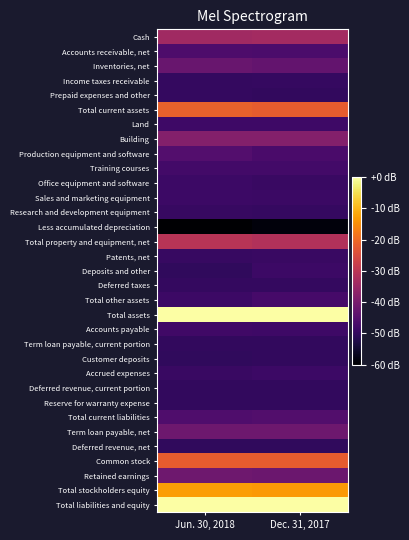

Reading left to right, transcribe all the data shown in this chart.

Cash: Jun. 30, 2018=-34.2	Dec. 31, 2017=-33.7
Accounts receivable, net: Jun. 30, 2018=-46.2	Dec. 31, 2017=-46.6
Inventories, net: Jun. 30, 2018=-42.4	Dec. 31, 2017=-43.0
Income taxes receivable: Jun. 30, 2018=-49.8	Dec. 31, 2017=-49.5
Prepaid expenses and other: Jun. 30, 2018=-49.8	Dec. 31, 2017=-50.1
Total current assets: Jun. 30, 2018=-21.2	Dec. 31, 2017=-21.9
Land: Jun. 30, 2018=-48.3	Dec. 31, 2017=-48.3
Building: Jun. 30, 2018=-38.3	Dec. 31, 2017=-38.3
Production equipment and software: Jun. 30, 2018=-45.4	Dec. 31, 2017=-46.8
Training courses: Jun. 30, 2018=-47.6	Dec. 31, 2017=-47.6
Office equipment and software: Jun. 30, 2018=-48.6	Dec. 31, 2017=-49.0
Sales and marketing equipment: Jun. 30, 2018=-48.6	Dec. 31, 2017=-48.9
Research and development equipment: Jun. 30, 2018=-49.3	Dec. 31, 2017=-49.5
Less accumulated depreciation: Jun. 30, 2018=-60.0	Dec. 31, 2017=-58.7
Total property and equipment, net: Jun. 30, 2018=-30.6	Dec. 31, 2017=-31.6
Patents, net: Jun. 30, 2018=-49.2	Dec. 31, 2017=-49.2
Deposits and other: Jun. 30, 2018=-50.2	Dec. 31, 2017=-48.7
Deferred taxes: Jun. 30, 2018=-49.8	Dec. 31, 2017=-49.9
Total other assets: Jun. 30, 2018=-48.7	Dec. 31, 2017=-47.2
Total assets: Jun. 30, 2018=0.0	Dec. 31, 2017=-0.1
Accounts payable: Jun. 30, 2018=-48.2	Dec. 31, 2017=-48.4
Term loan payable, current portion: Jun. 30, 2018=-50.0	Dec. 31, 2017=-50.0
Customer deposits: Jun. 30, 2018=-50.2	Dec. 31, 2017=-50.0
Accrued expenses: Jun. 30, 2018=-49.0	Dec. 31, 2017=-48.6
Deferred revenue, current portion: Jun. 30, 2018=-50.0	Dec. 31, 2017=-49.9
Reserve for warranty expense: Jun. 30, 2018=-50.0	Dec. 31, 2017=-50.0
Total current liabilities: Jun. 30, 2018=-46.1	Dec. 31, 2017=-45.7
Term loan payable, net: Jun. 30, 2018=-41.6	Dec. 31, 2017=-41.5
Deferred revenue, net: Jun. 30, 2018=-50.2	Dec. 31, 2017=-50.2
Common stock: Jun. 30, 2018=-21.8	Dec. 31, 2017=-21.9
Retained earnings: Jun. 30, 2018=-41.4	Dec. 31, 2017=-41.9
Total stockholders equity: Jun. 30, 2018=-12.9	Dec. 31, 2017=-13.5
Total liabilities and equity: Jun. 30, 2018=0.0	Dec. 31, 2017=-0.1